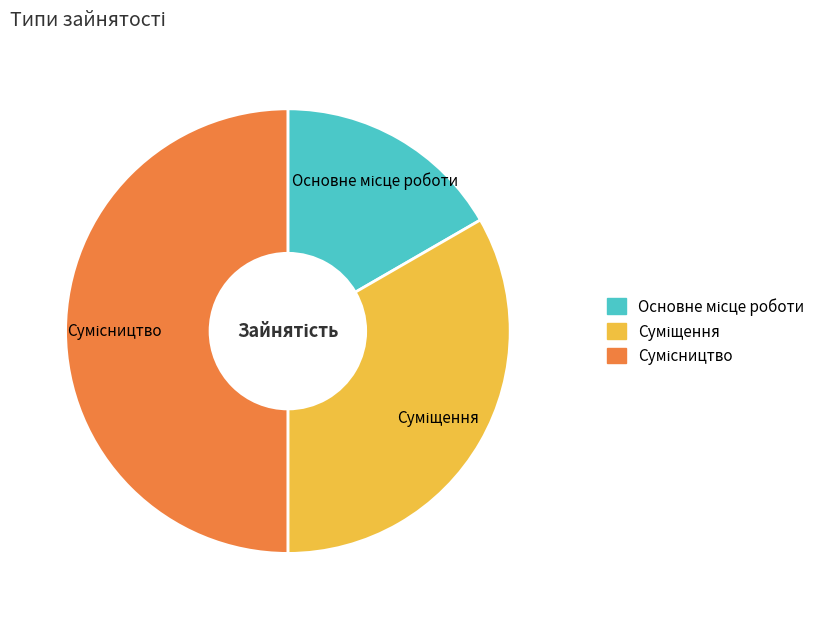

Count the number of slices in the pie.

3